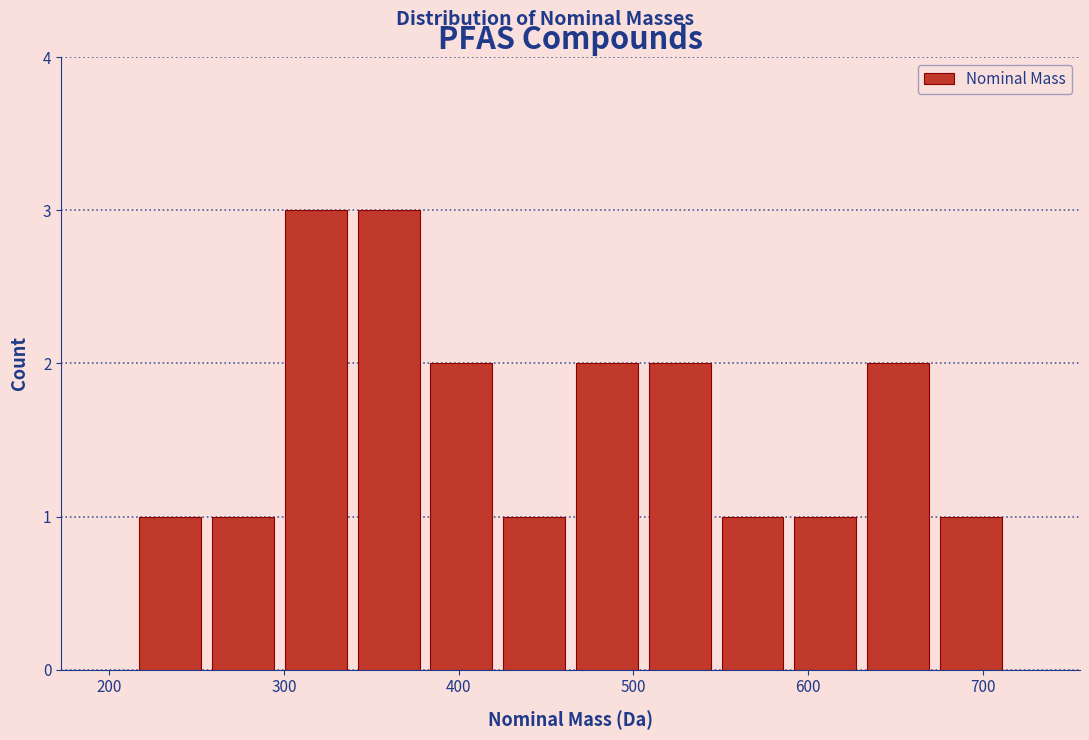

Reading left to right, list every bar in this chart as the range it spans on the x-axis followed by its height. Neither the bar edges nor the heights are printed on the chart, so give them approximately, as read against the axes.

210 to 260: 1
260 to 300: 1
300 to 340: 3
340 to 380: 3
380 to 420: 2
420 to 460: 1
460 to 510: 2
510 to 550: 2
550 to 590: 1
590 to 630: 1
630 to 670: 2
670 to 710: 1